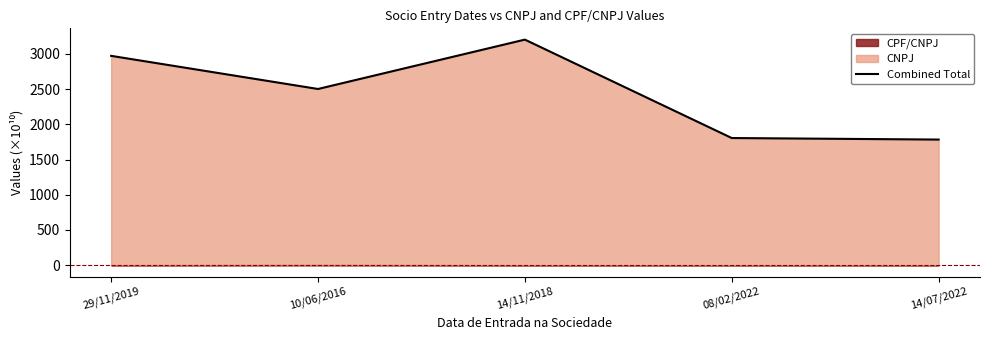

Which category has the highest value across all series?

14/11/2018